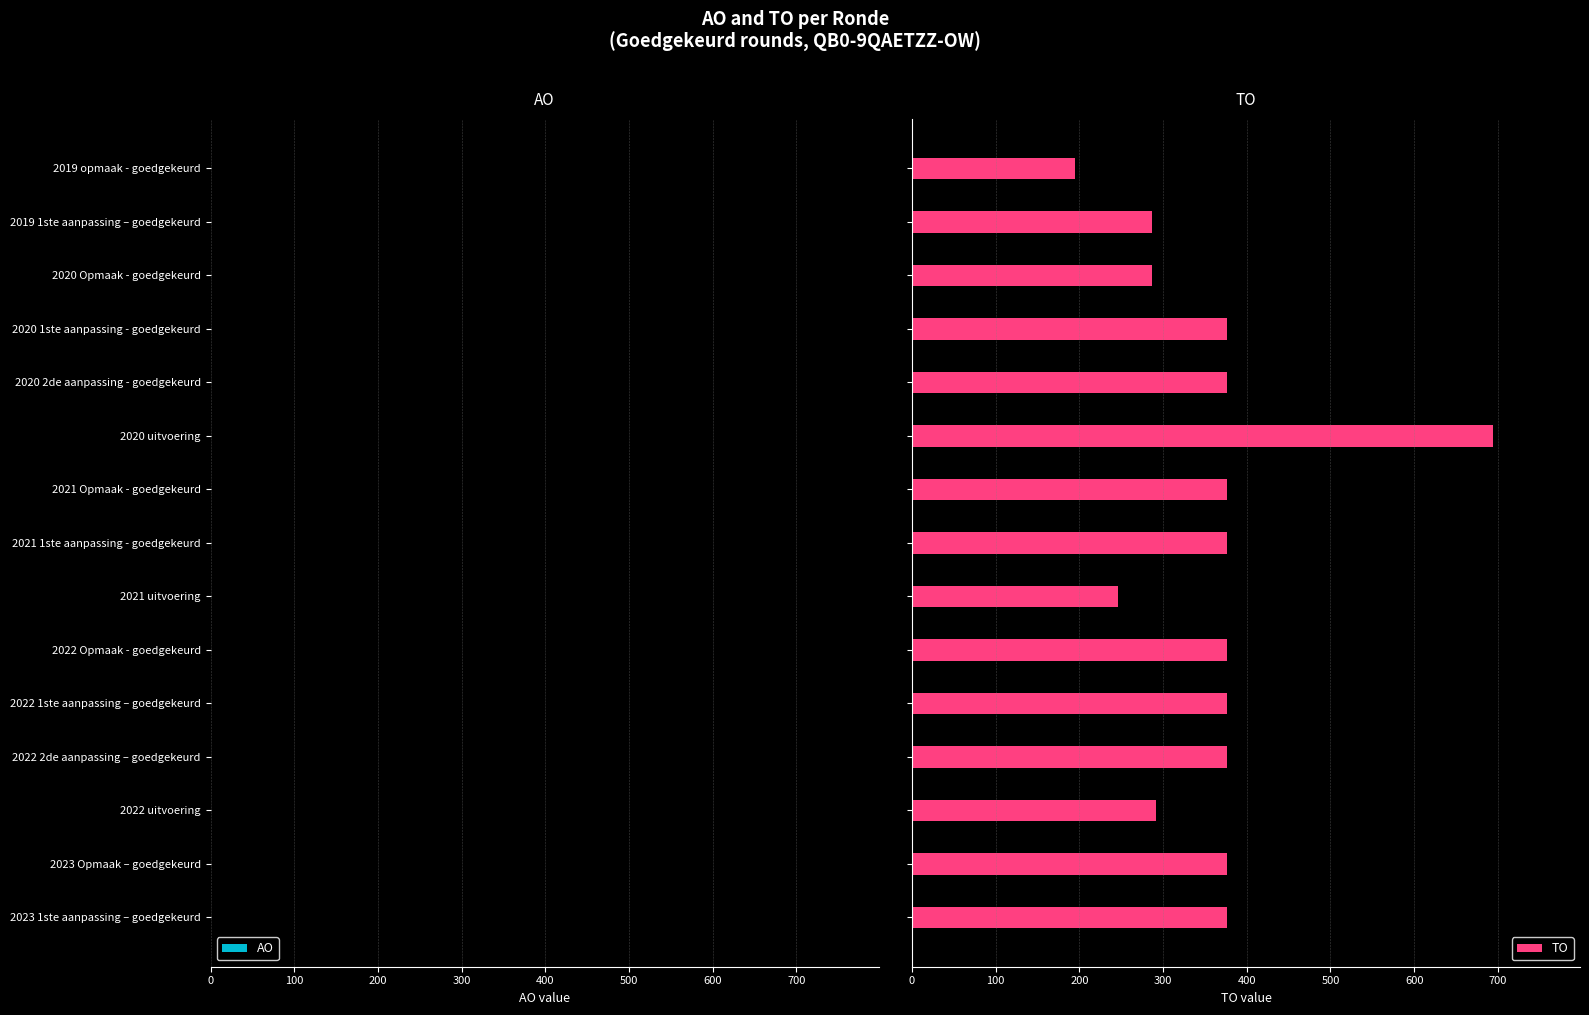

What is the maximum value shown in the chart?

694